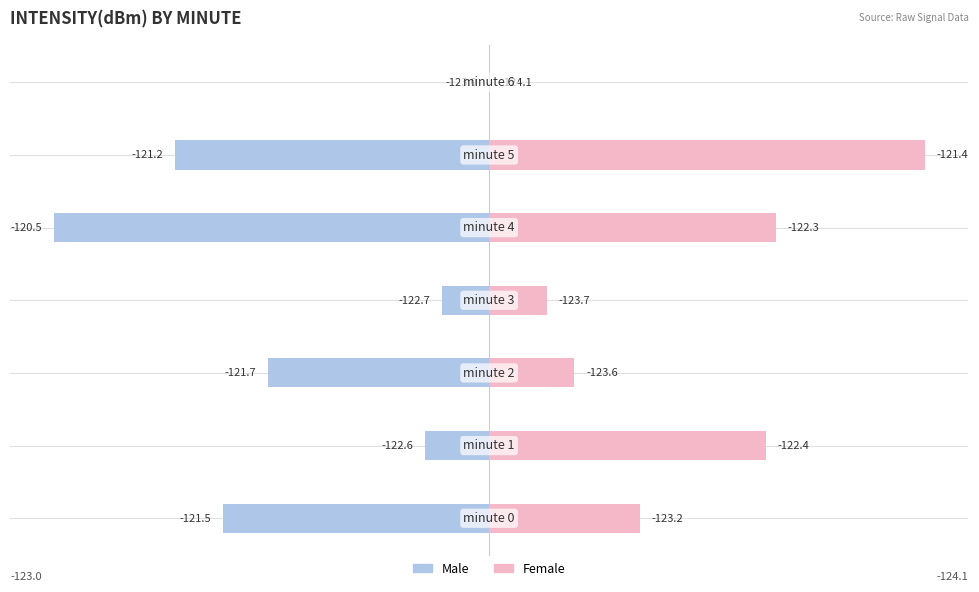

Reading right to left, transcribe all the data shown in this chart.

Male: 2=0.0	1=-2.2	0=-3.0	−1=-0.3	−2=-1.5	−3=-0.4	−4=-1.8
Female: 2=0.0	1=3.0	0=2.0	−1=0.4	−2=0.6	−3=1.9	−4=1.0